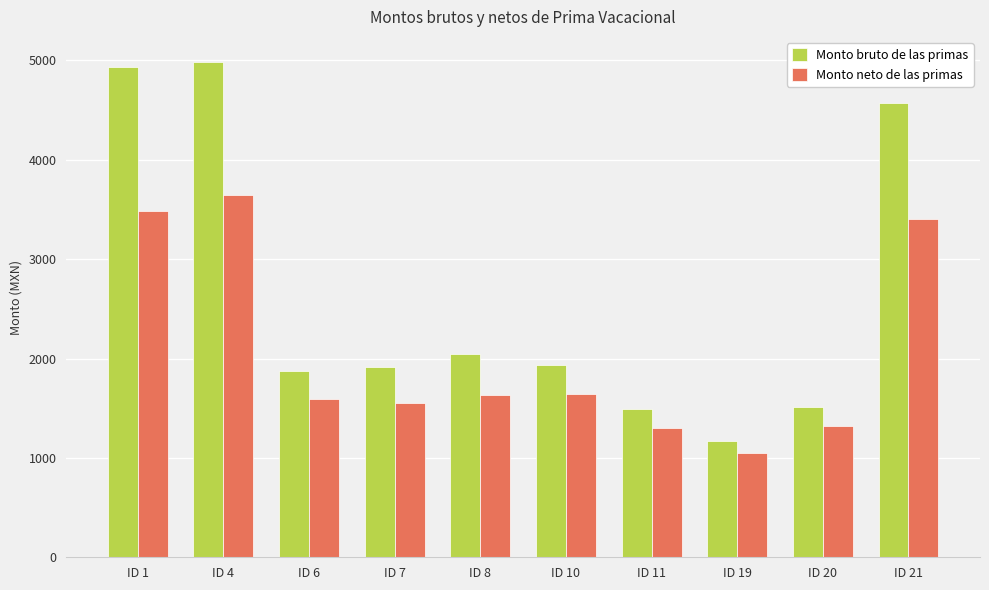

What is the difference between the maximum and minimum values in the Monto bruto de las primas series?

3821.3